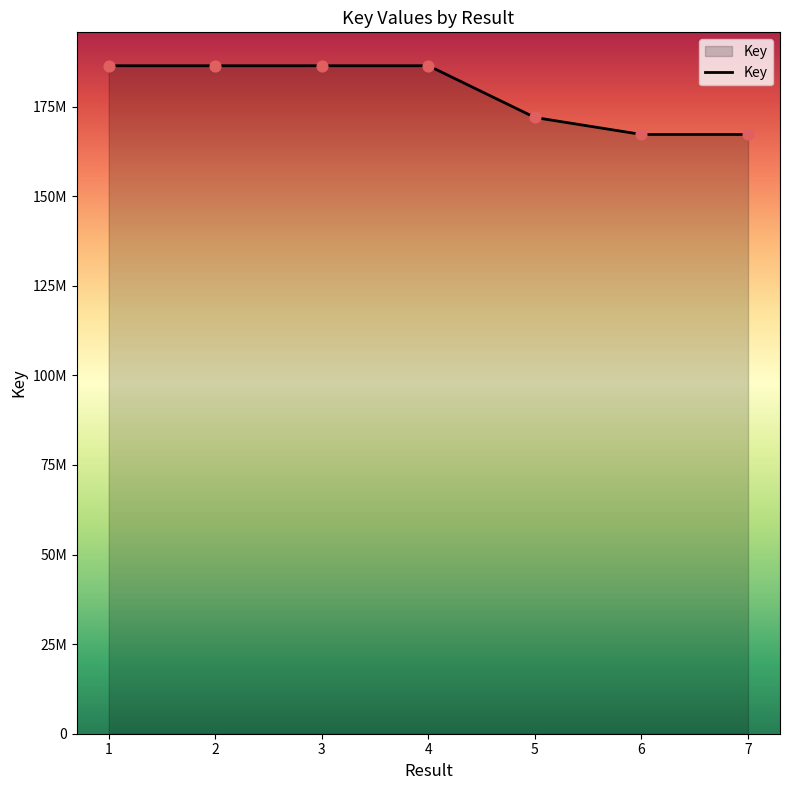

Does the chart have visible grid lines?

No